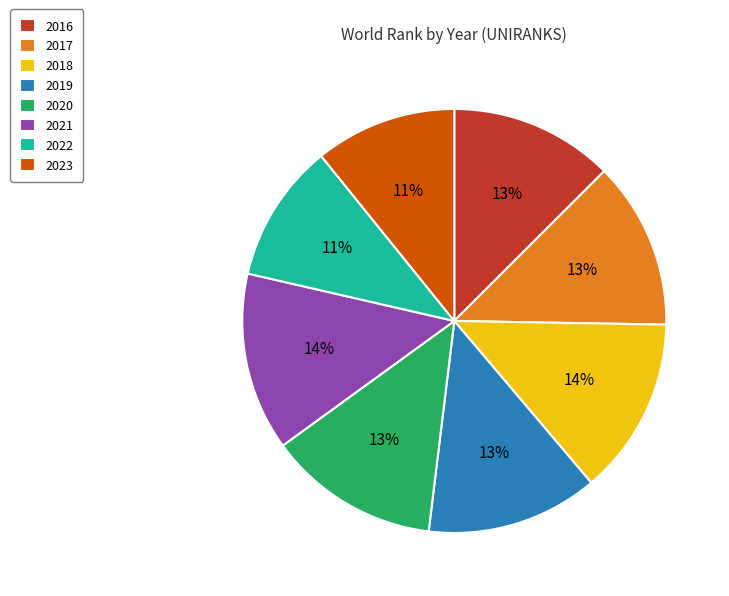

Does 2018 represent more than half of the total?

No